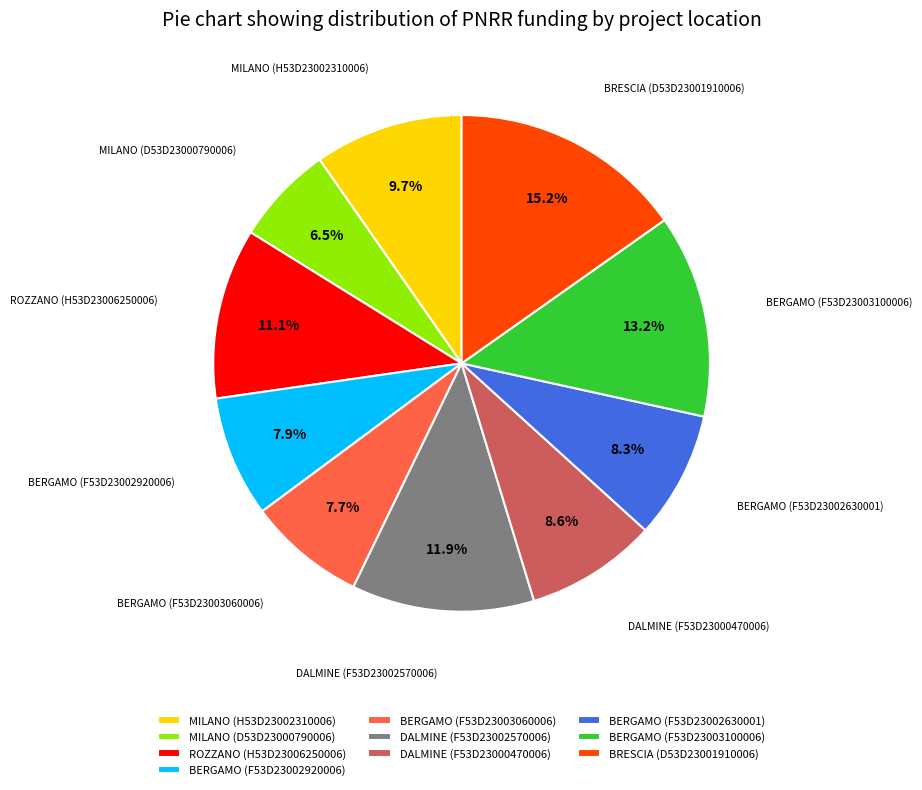

To the nearest percent, what is the difference between the largest and smallest slice percentages?

9%